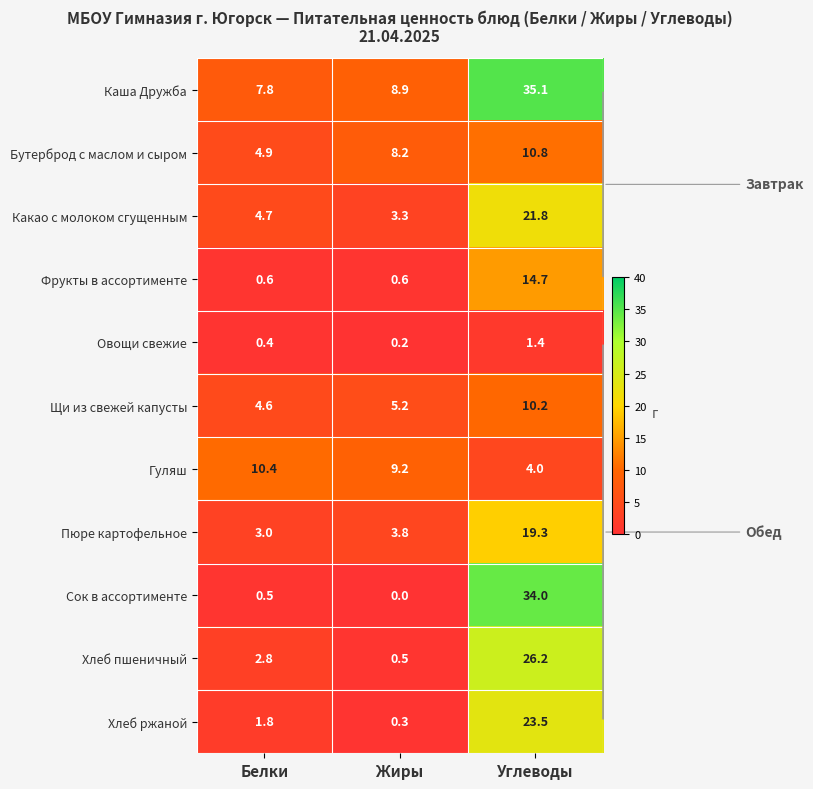

At which category does the chart reach its minimum across all series?

Жиры